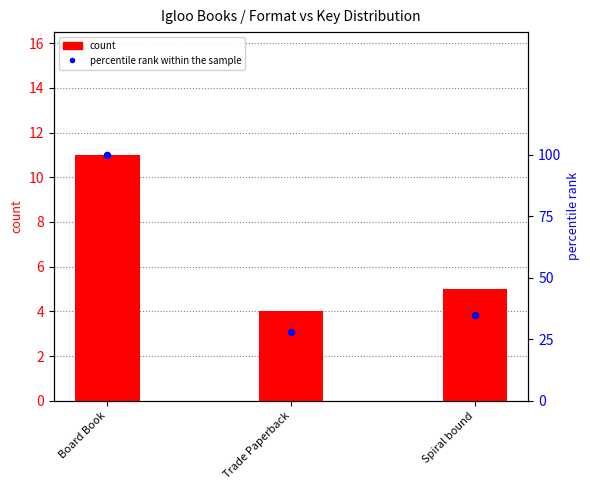

At which category is the sum across all series the highest?

Board Book